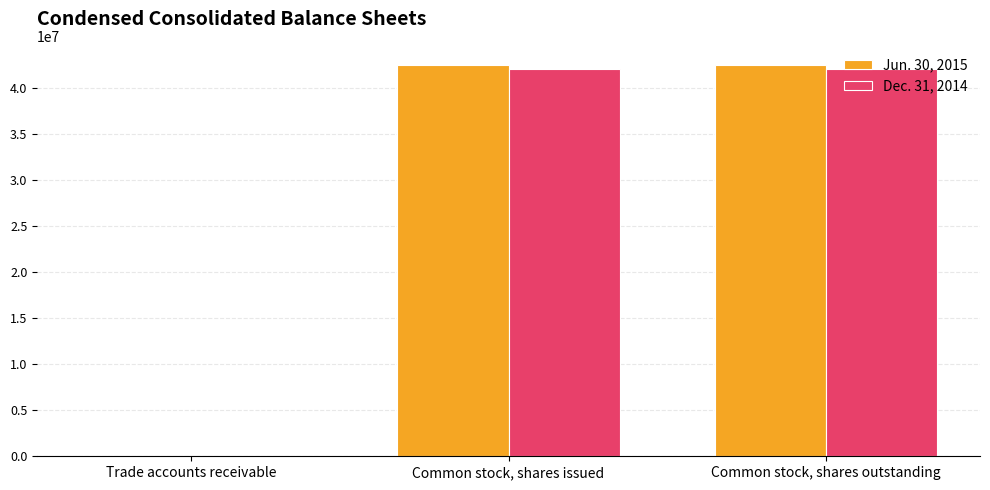

What is the total value across all series at Common stock, shares outstanding?

84514735